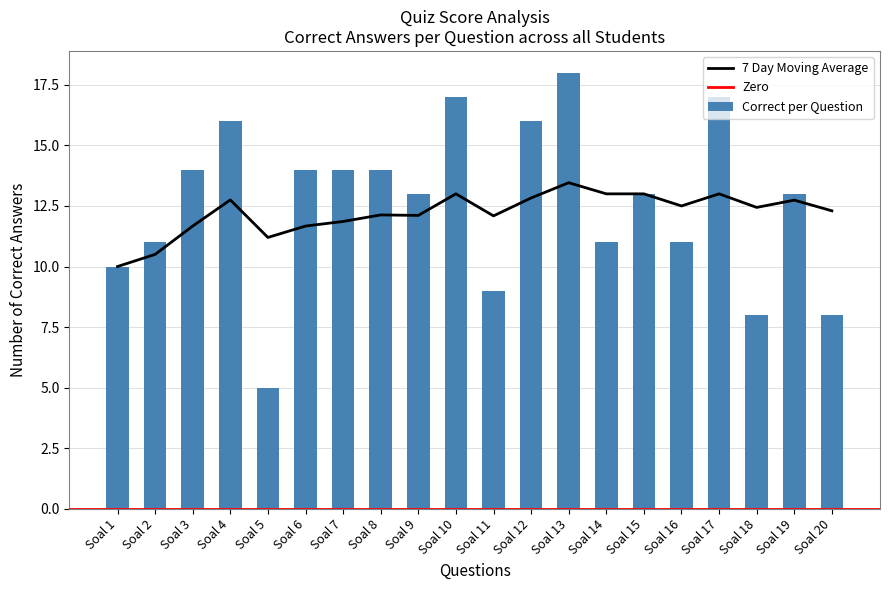

Rank the series at Soal 18 from lowest to highest value.

Correct per Question, 7 Day Moving Average